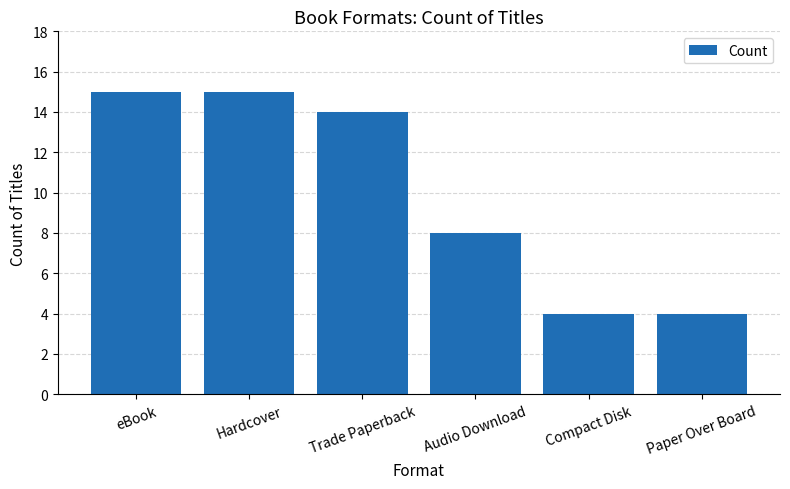

What is the label of the 6th bar from the left?

Paper Over Board